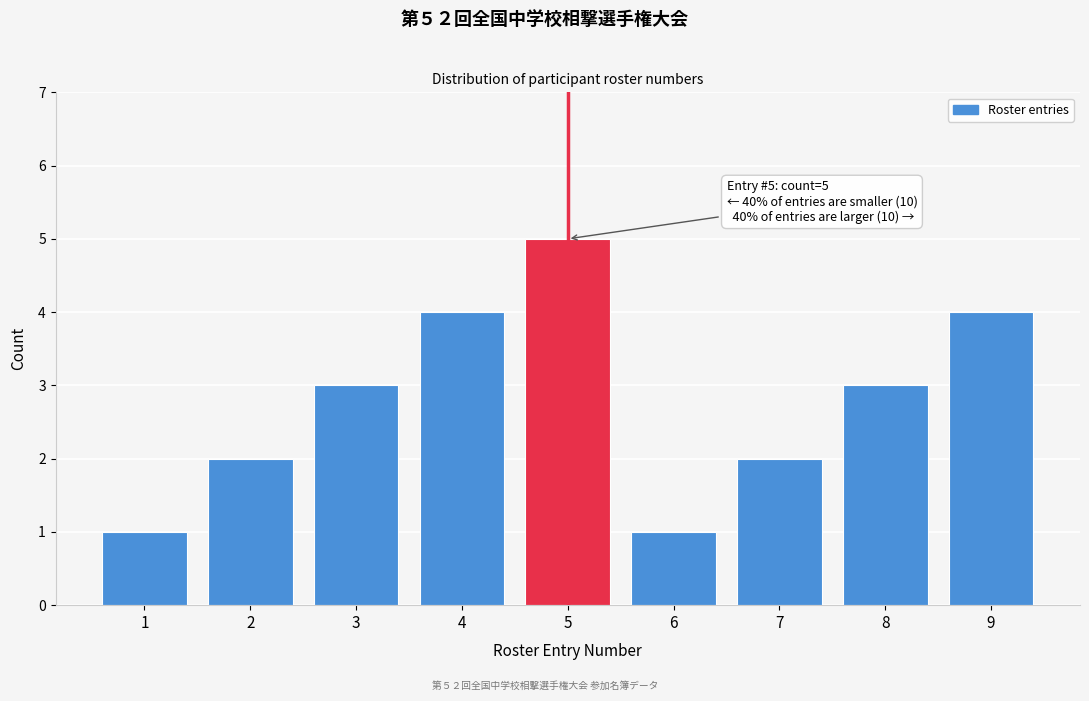

Reading left to right, transcribe all the data shown in this chart.

1	2	3	4	5	1	2	3	4